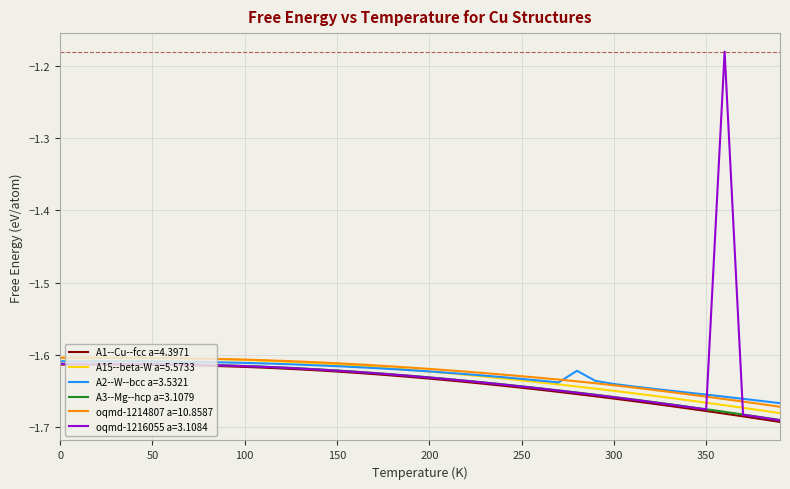

True or false: oqmd-1216055 a=3.1084 and oqmd-1214807 a=10.8587 cross at least once.

True